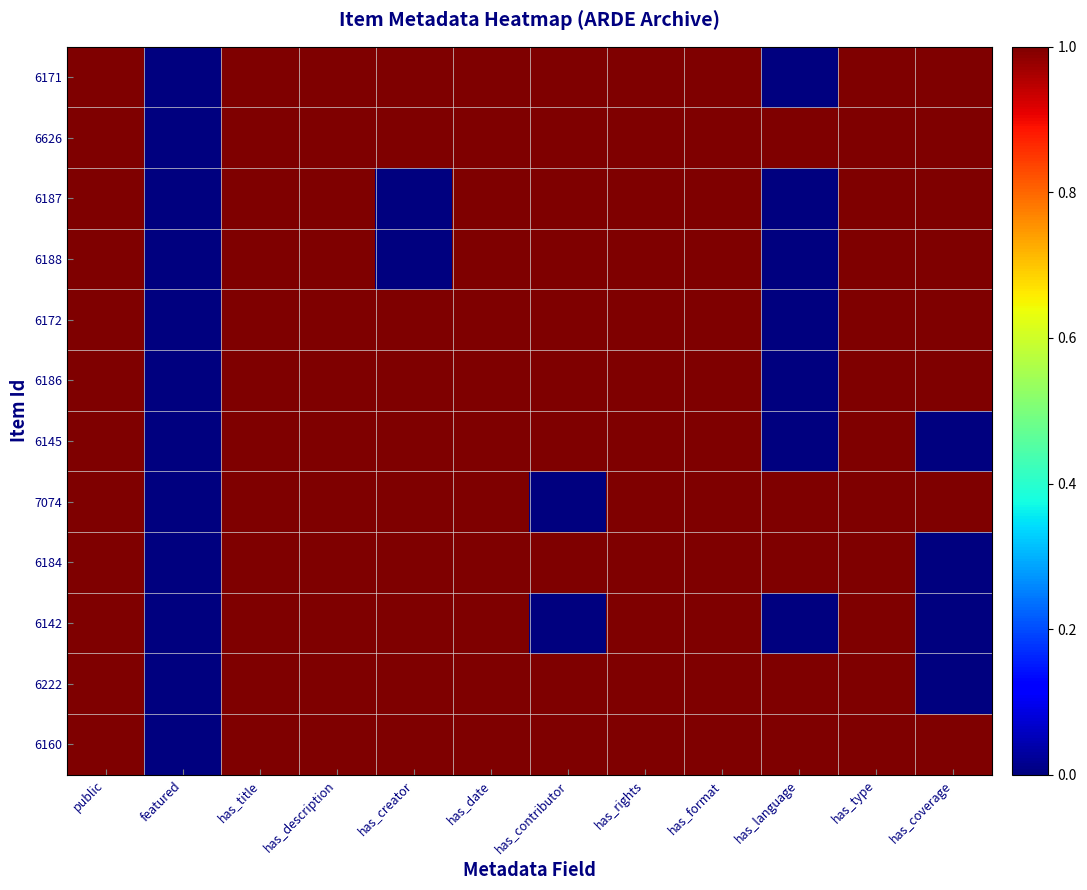

Which series changed the most between has_contributor and has_coverage?

6145